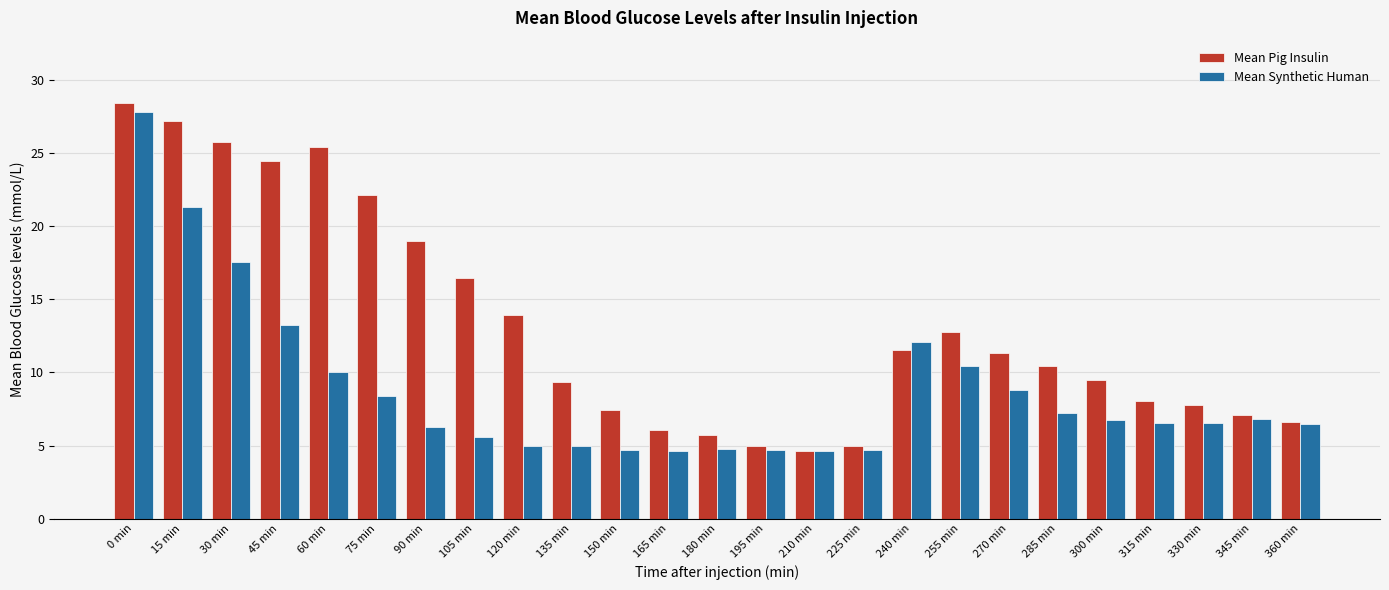

What are all the series names shown in the legend?

Mean Pig Insulin, Mean Synthetic Human